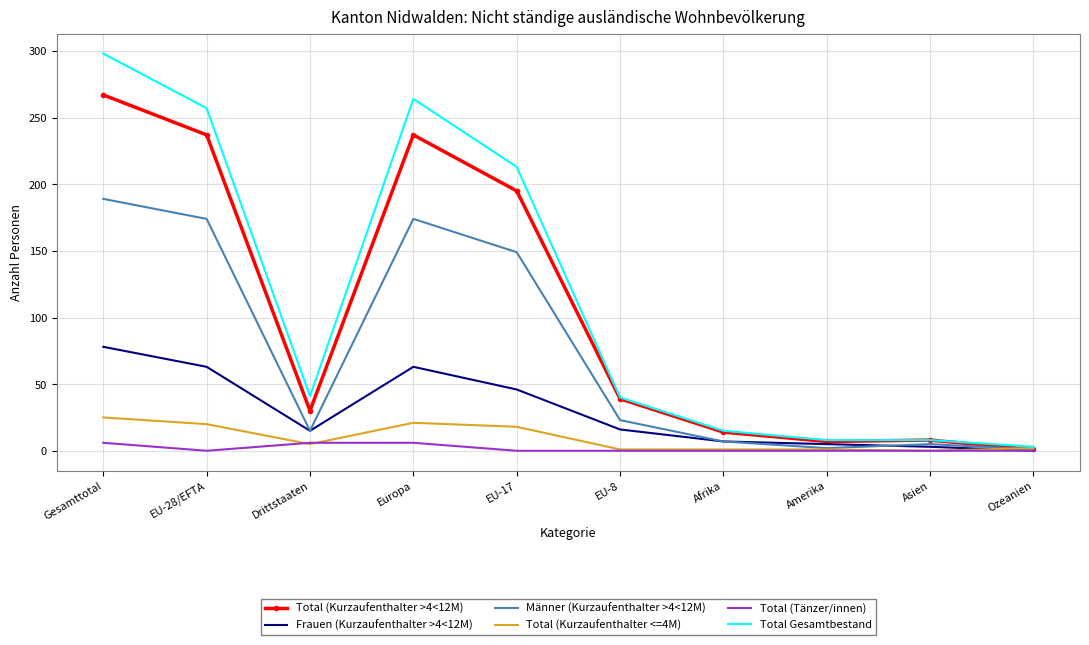

True or false: Total (Kurzaufenthalter >4<12M) has a value of 122 at EU-28/EFTA.

False